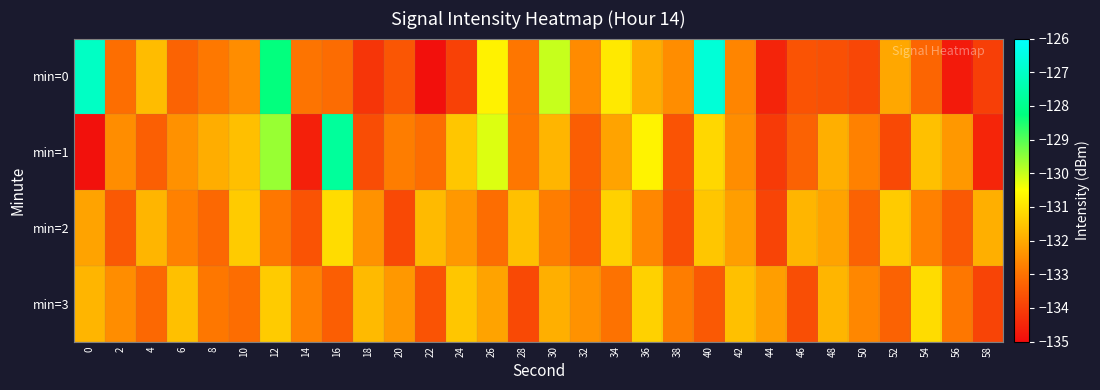

At which category is the sum across all series the highest?

12